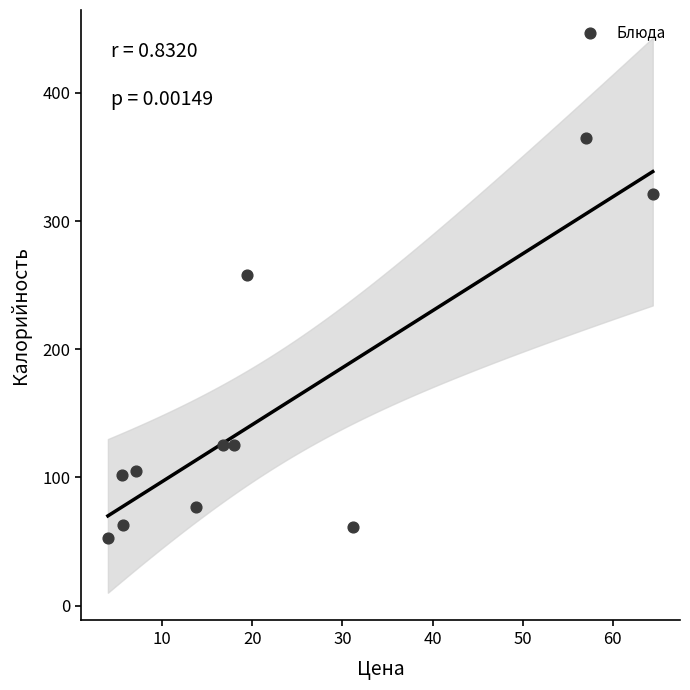

What is the average X value?

22.1